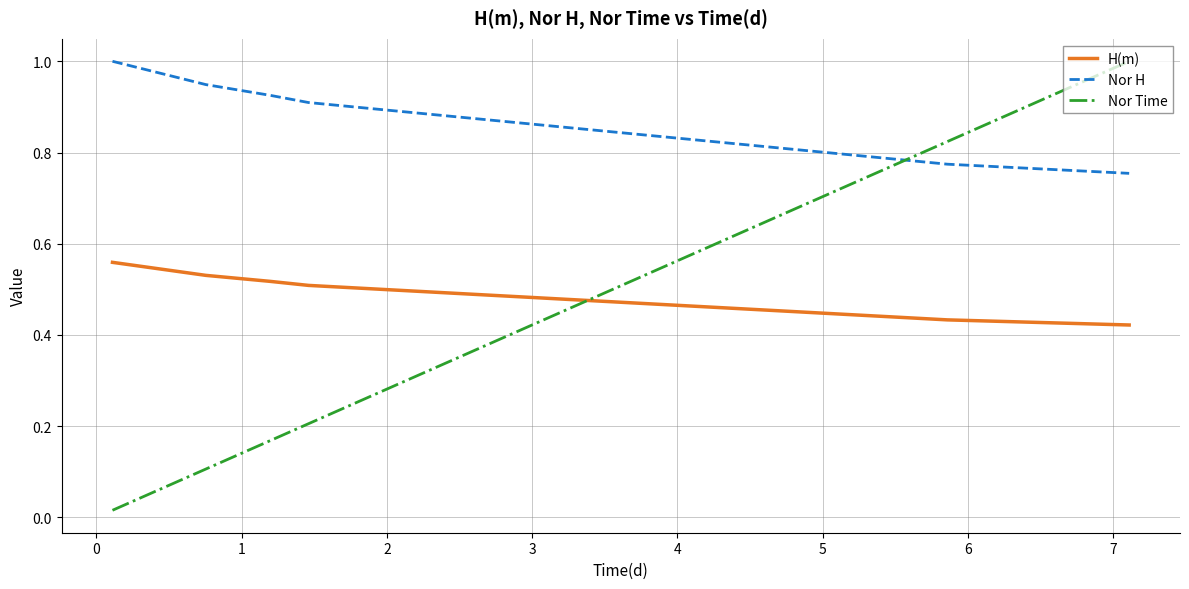

Which series has the widest spread of values?

Nor Time